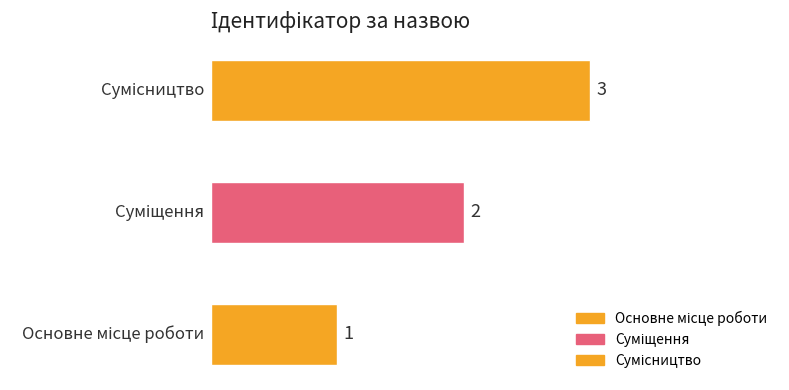

Reading left to right, what are all the values shown in this chart?

1	2	3